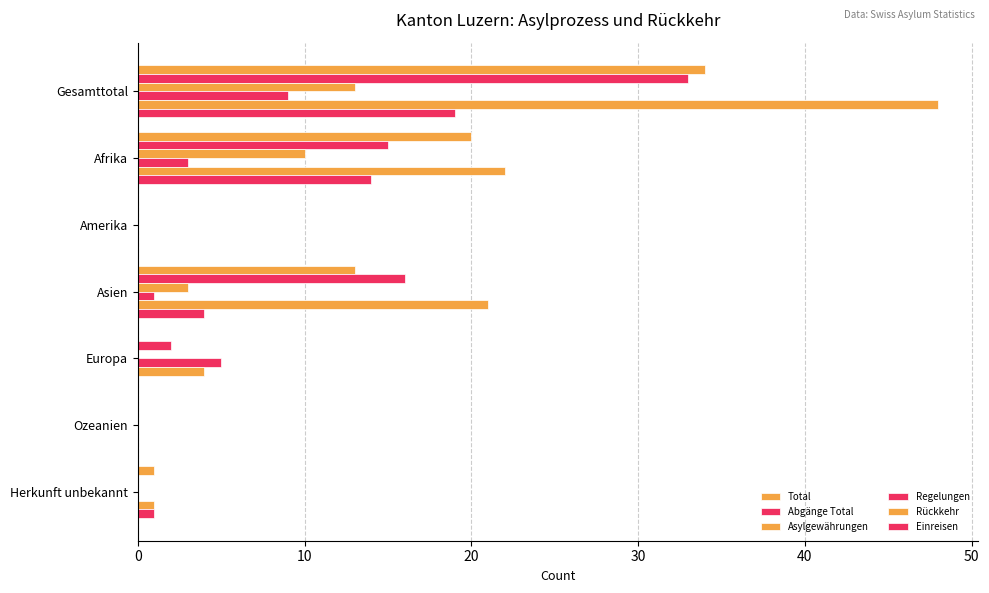

How many series are shown in this chart?

6